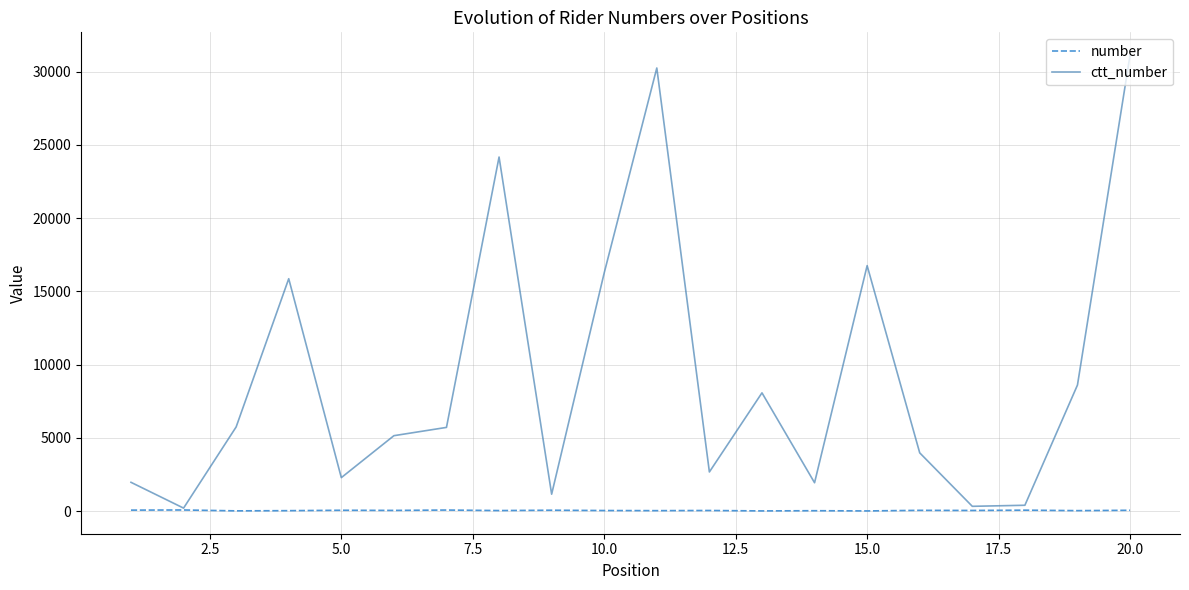

List the series in order of their peak value, highest first.

ctt_number, number